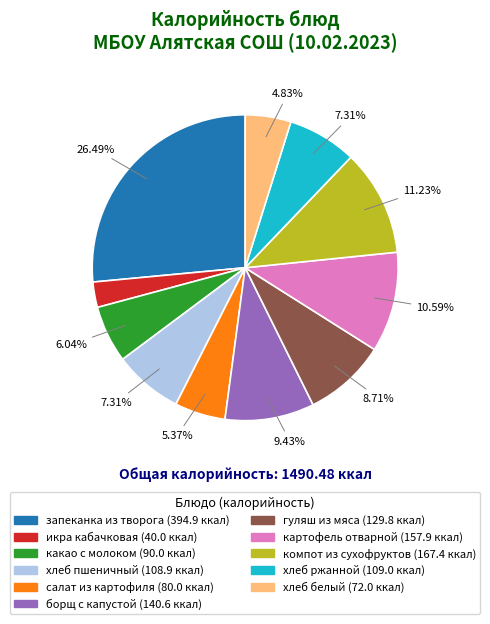

What is the ratio of the value at какао с молоком to the value at борщ с капустой?

0.6